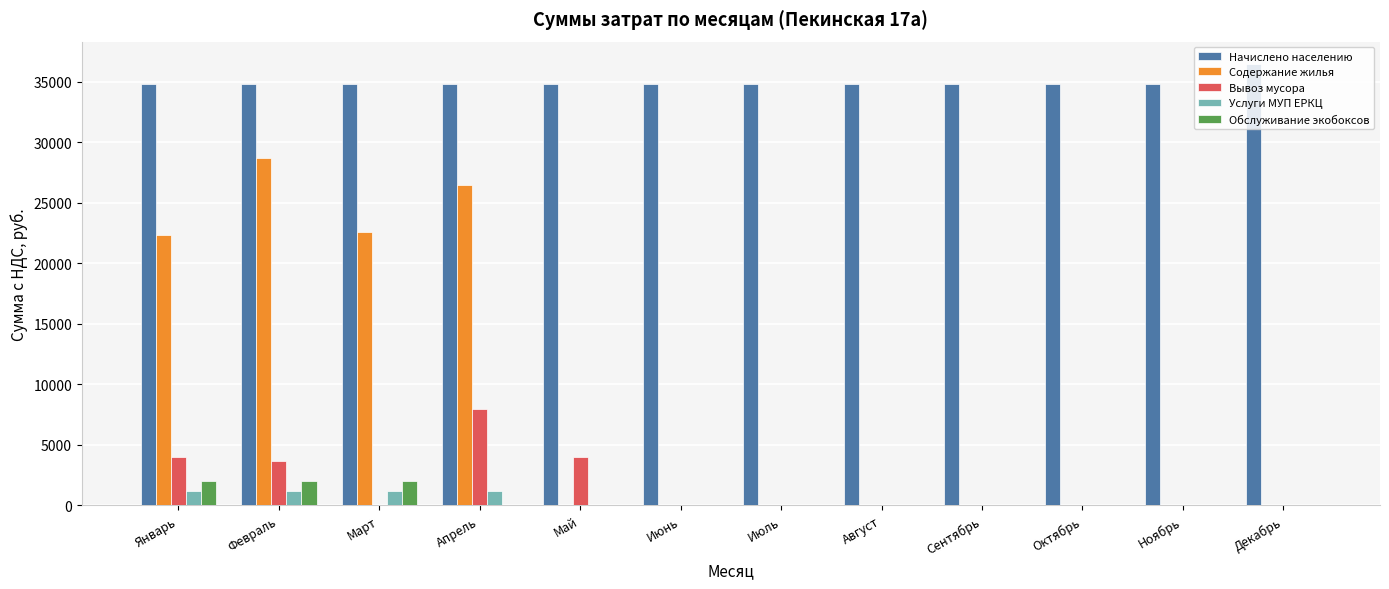

The value of Содержание жилья at Сентябрь is -8991.5. True or false?

False